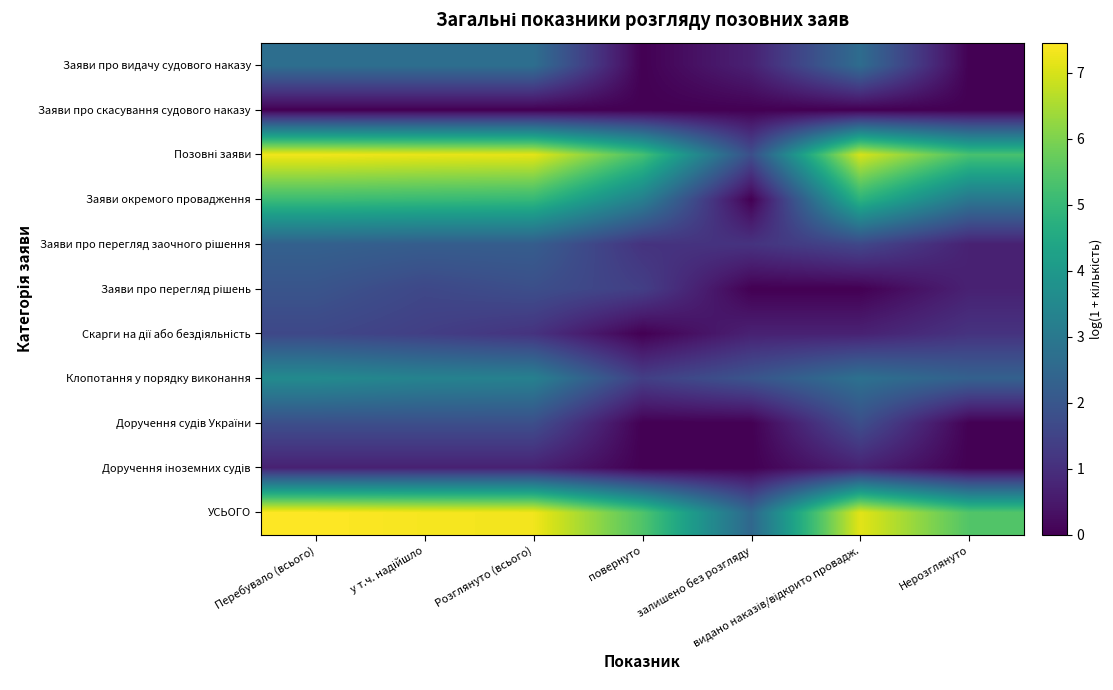

At which category is the sum across all series the highest?

Перебувало (всього)